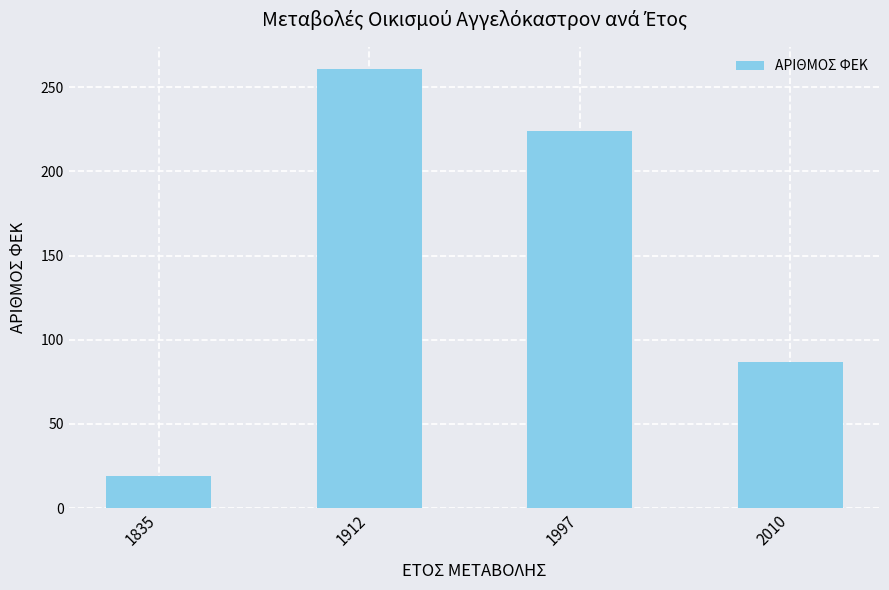

What is the value of the 4th bar from the left?

87